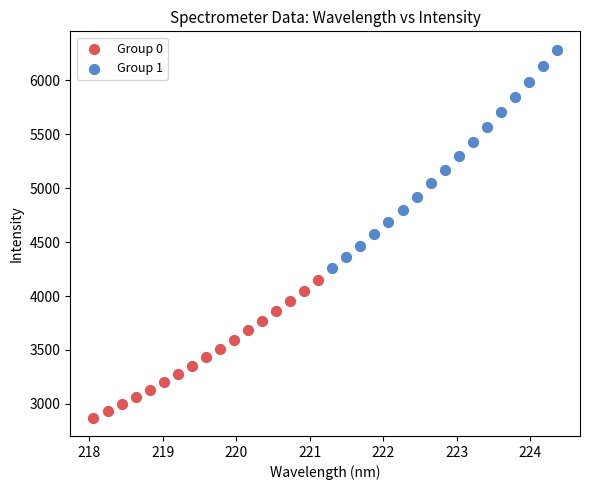

Which series has the largest Y range (max minus min)?

Group 1